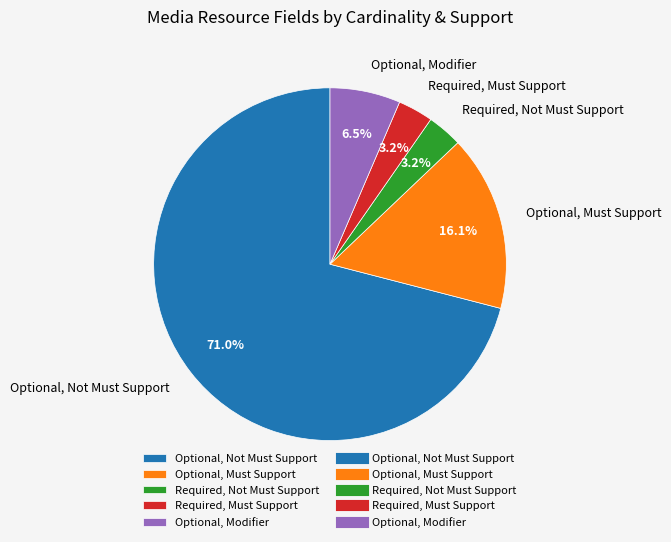

Count the number of slices in the pie.

5